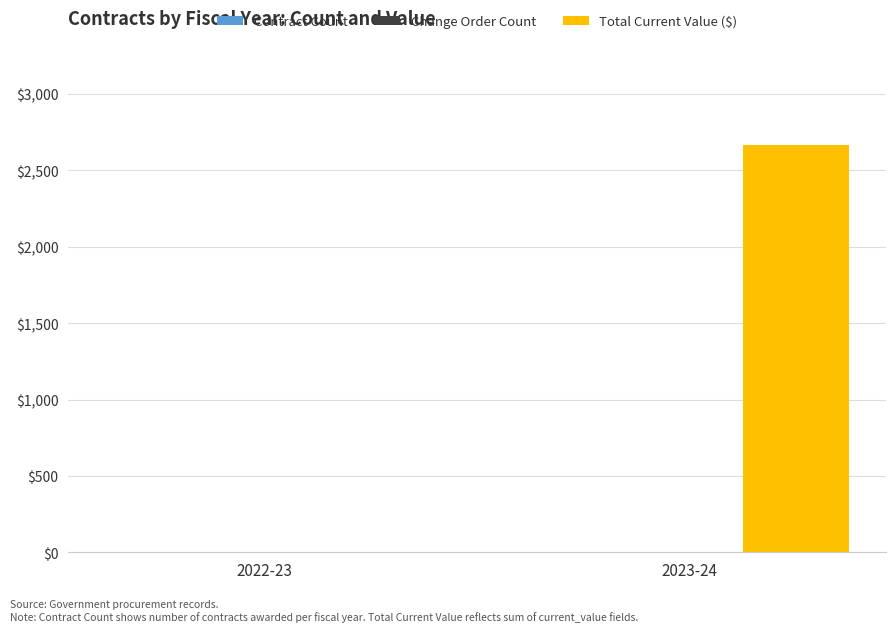

Which series has the largest total across all categories?

Total Current Value ($)